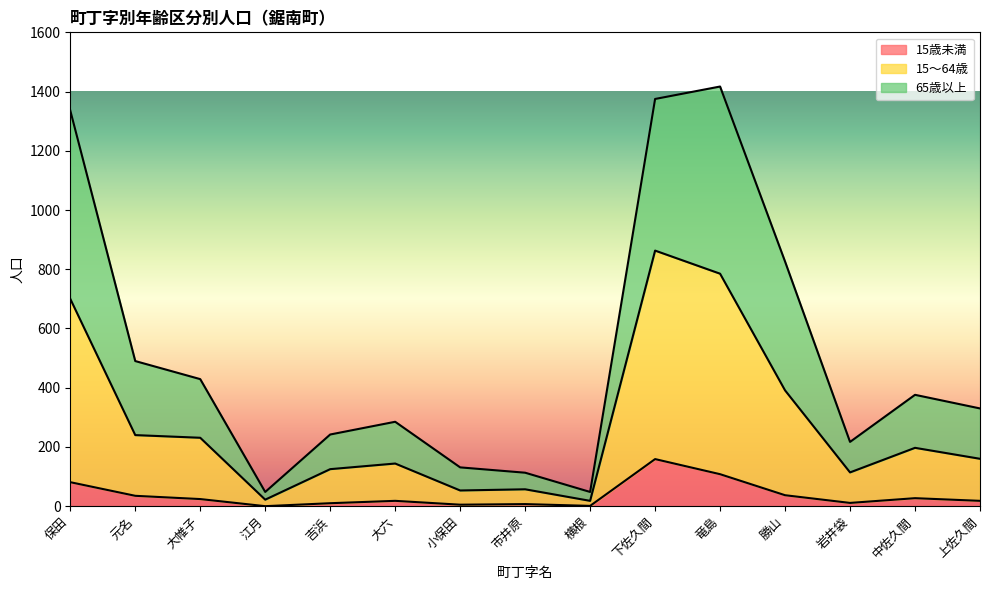

What is the value of the 15歳未満 point at the 1st from the left?

81